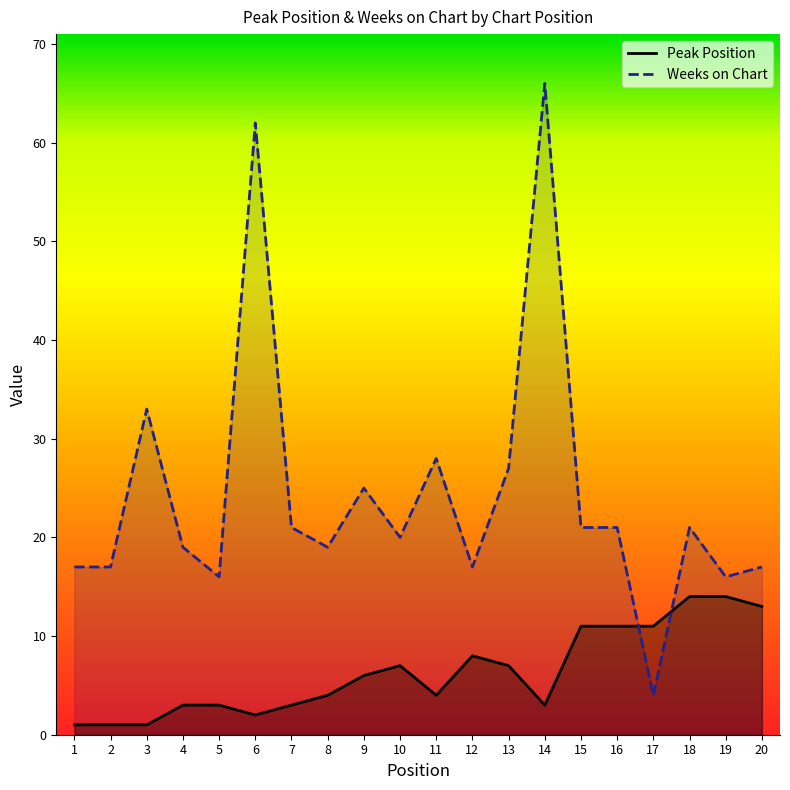

What is the value of the Weeks on Chart point at the 1st from the left?

17